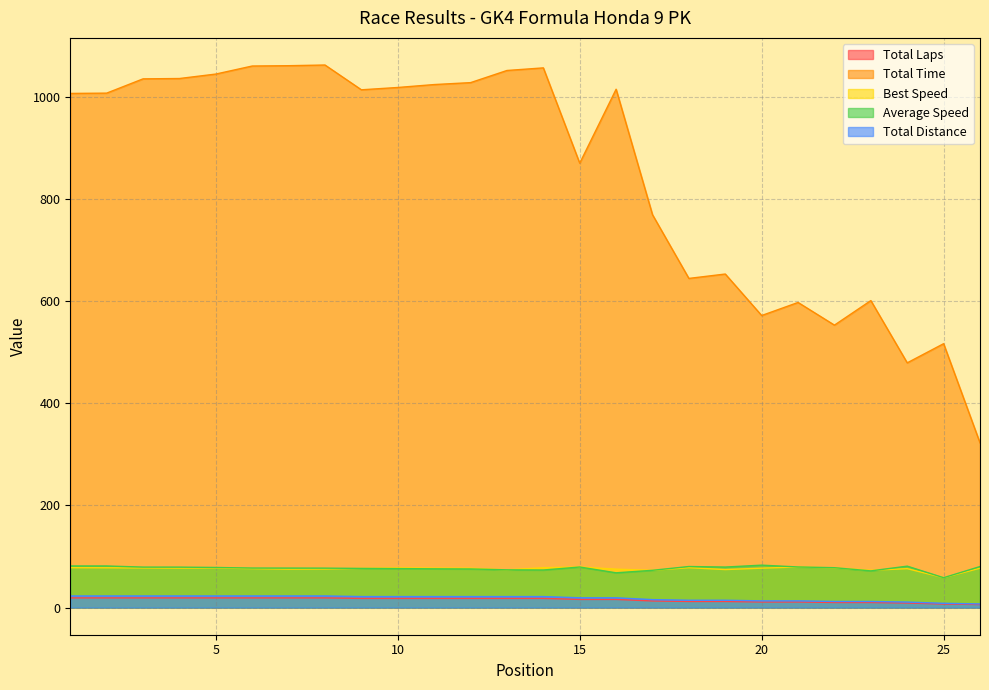

Reading left to right, extract all data points from this chart.

Total Laps: 1=19.0	2=19.0	3=19.0	4=19.0	5=19.0	6=19.0	7=19.0	8=19.0	9=18.0	10=18.0	11=18.0	12=18.0	13=18.0	14=18.0	15=16.0	16=16.0	17=13.0	18=12.0	19=12.0	20=11.0	21=11.0	22=10.0	23=10.0	24=9.0	25=7.0	26=6.0
Total Time: 1=1006.7	2=1007.3	3=1035.3	4=1035.9	5=1044.6	6=1060.4	7=1061.0	8=1062.3	9=1013.8	10=1018.4	11=1024.1	12=1027.9	13=1051.6	14=1056.7	15=870.1	16=1014.9	17=769.2	18=644.5	19=653.1	20=571.9	21=597.4	22=553.1	23=601.1	24=479.2	25=516.7	26=322.5
Best Speed: 1=78.1	2=78.0	3=77.6	4=77.3	5=77.5	6=76.3	7=75.3	8=75.6	9=76.8	10=77.8	11=77.3	12=77.1	13=73.9	14=78.0	15=79.4	16=75.2	17=73.0	18=78.1	19=74.4	20=77.2	21=79.5	22=77.7	23=73.1	24=76.2	25=58.5	26=77.1
Average Speed: 1=81.5	2=81.5	3=79.3	4=79.2	5=78.6	6=77.4	7=77.4	8=77.3	9=76.7	10=76.4	11=75.9	12=75.7	13=73.9	14=73.6	15=79.4	16=68.1	17=73.0	18=80.4	19=79.4	20=83.1	21=79.5	22=78.1	23=71.9	24=81.1	25=58.5	26=80.4
Total Distance: 1=22.8	2=22.8	3=22.8	4=22.8	5=22.8	6=22.8	7=22.8	8=22.8	9=21.6	10=21.6	11=21.6	12=21.6	13=21.6	14=21.6	15=19.2	16=19.2	17=15.6	18=14.4	19=14.4	20=13.2	21=13.2	22=12.0	23=12.0	24=10.8	25=8.4	26=7.2